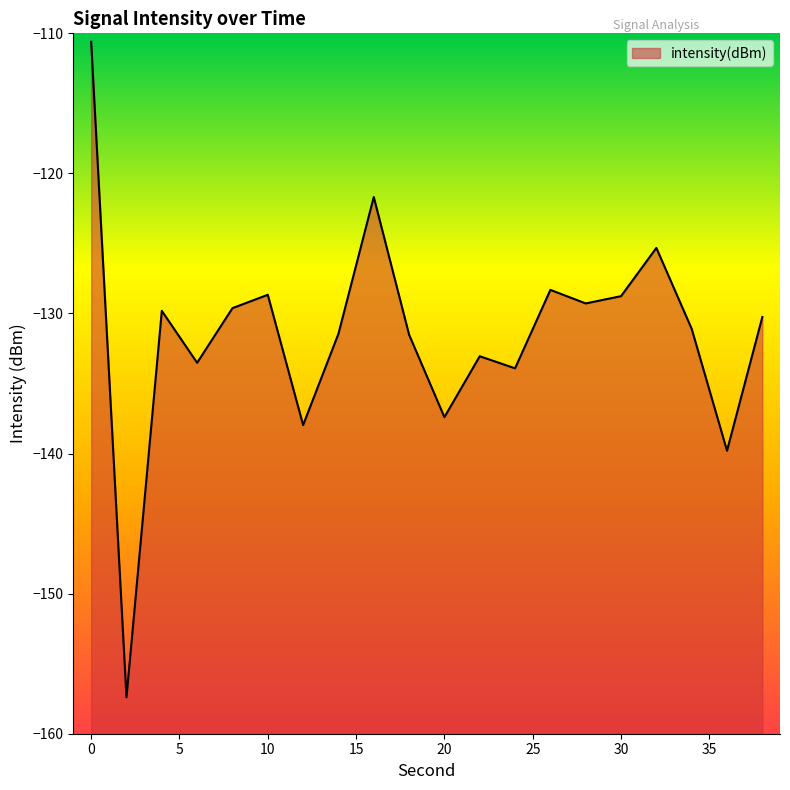

List the labels in order of value, largest first.

0, 16, 32, 26, 10, 30, 28, 8, 4, 38, 34, 14, 18, 22, 6, 24, 20, 12, 36, 2